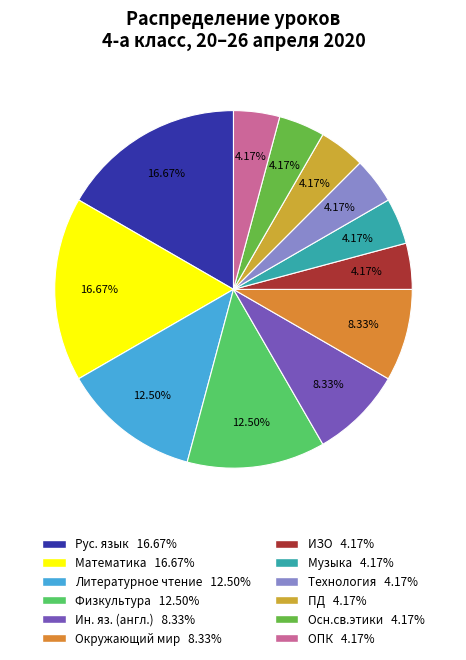

What is the change in value from Рус. язык to Осн.св.этики?

-3